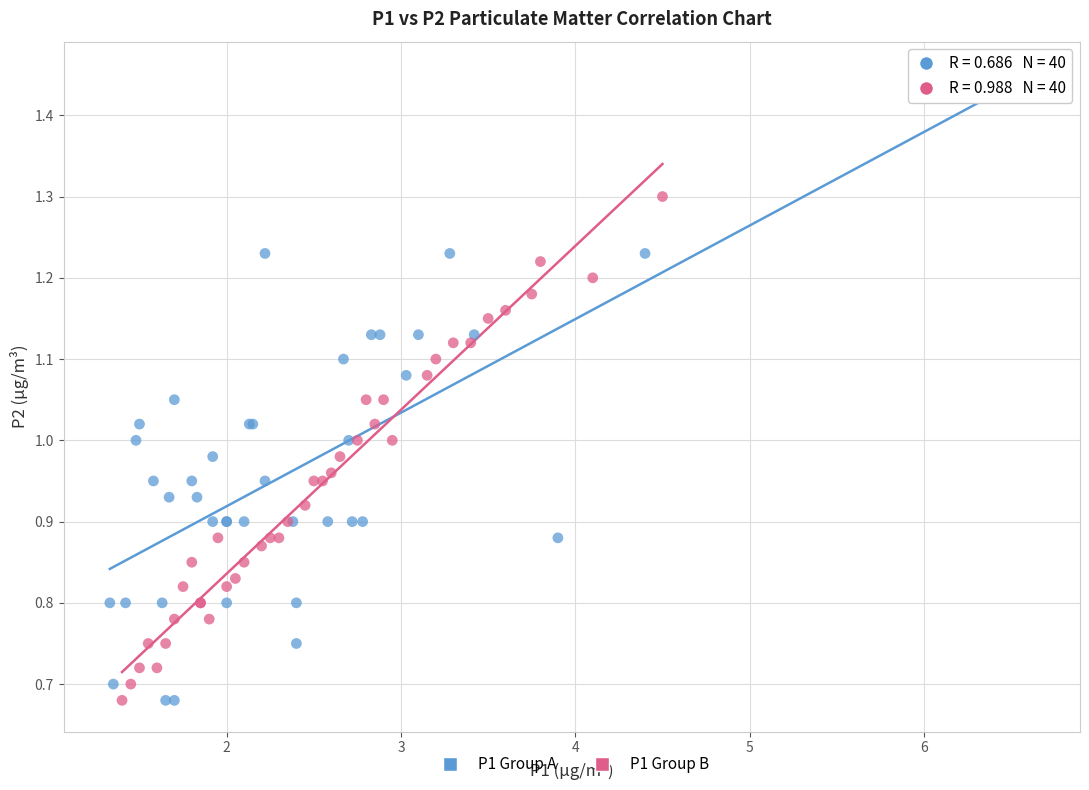

Which series reaches the maximum Y coordinate?

P1 Group A